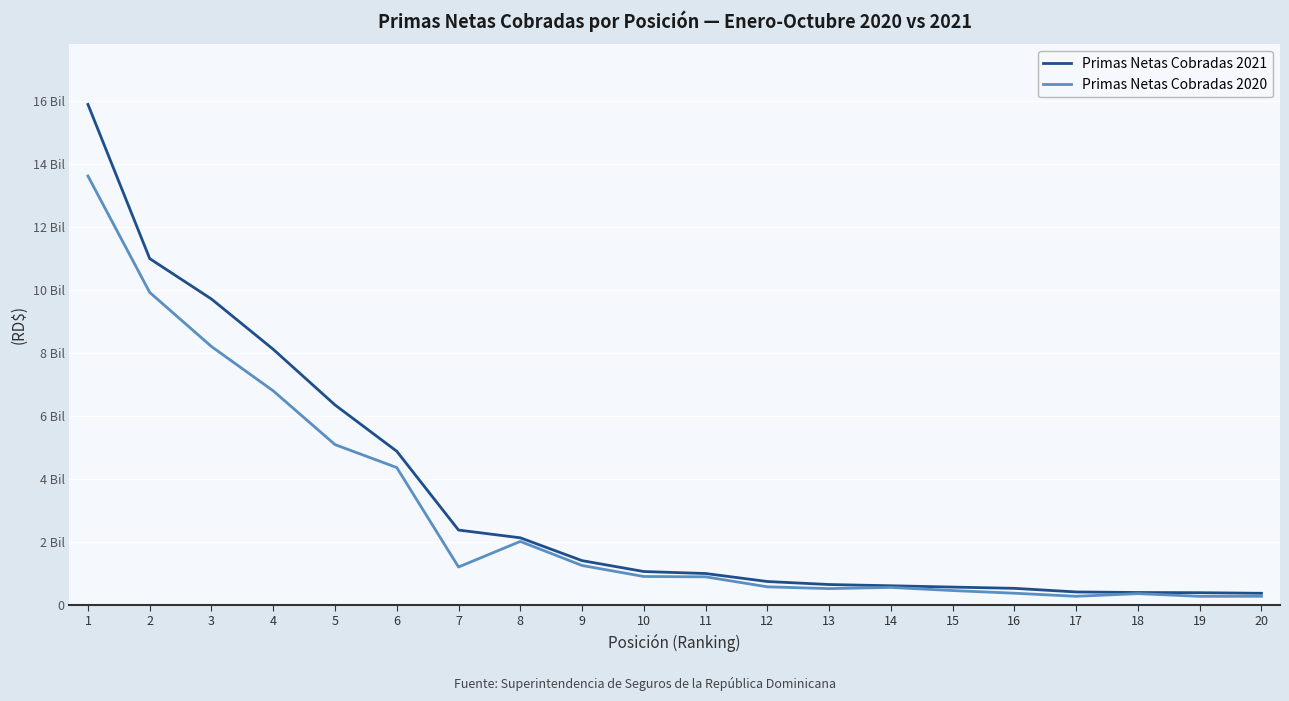

Rank the categories by Primas Netas Cobradas 2021 value from lowest to highest.

20, 19, 18, 17, 16, 15, 14, 13, 12, 11, 10, 9, 8, 7, 6, 5, 4, 3, 2, 1